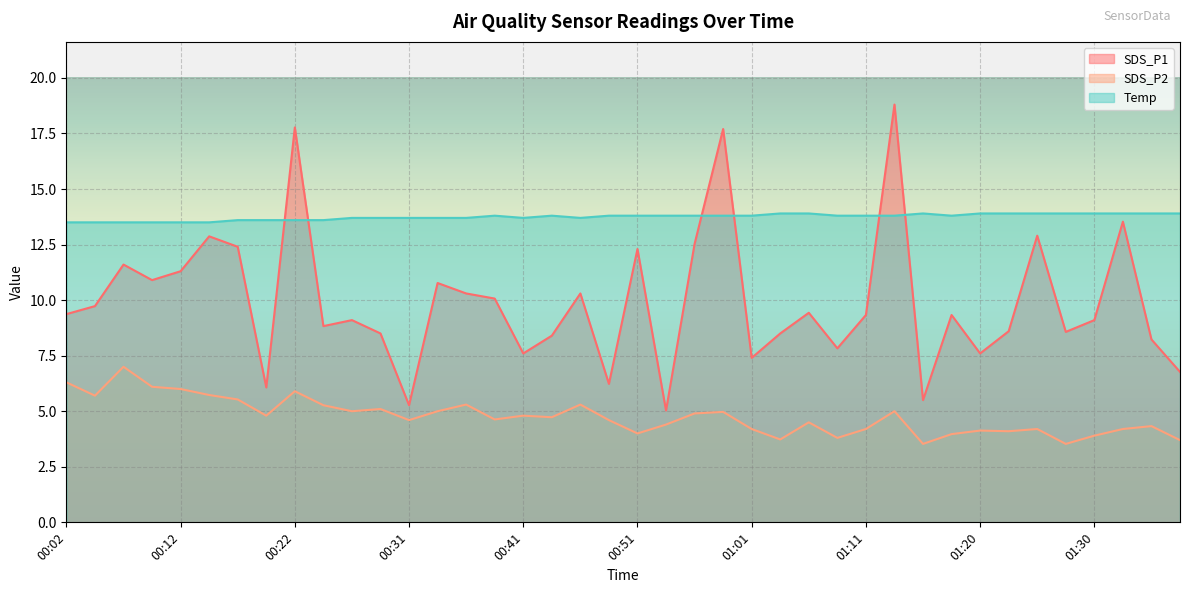

Is the value of SDS_P2 at 01:08 greater than the value of SDS_P1 at 00:31?

No